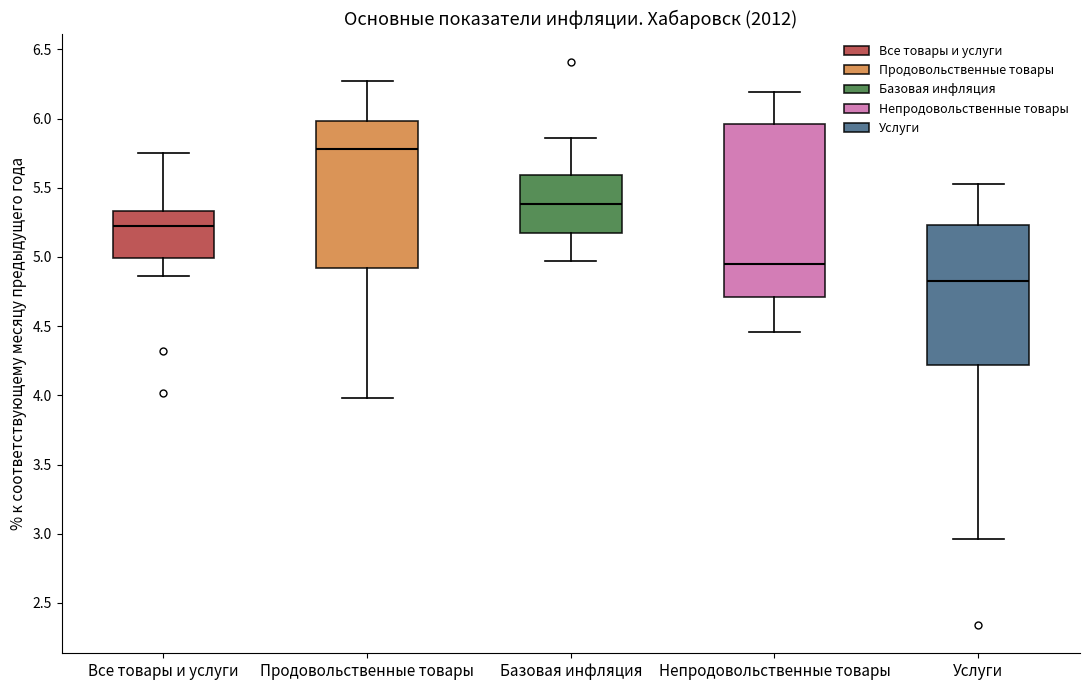

Reading left to right, transcribe this box plot: for each box, give where its median line is, the range the box spans, and where its two whiskers end, as read against the y-axis. The values are not printed on the chart, so give them approximately, as read against the axis.

Все товары и услуги: median 5.20, box 5.00 to 5.35, whiskers 4.85 to 5.75
Продовольственные товары: median 5.80, box 4.90 to 6.00, whiskers 4.00 to 6.25
Базовая инфляция: median 5.40, box 5.20 to 5.60, whiskers 4.95 to 5.85
Непродовольственные товары: median 4.95, box 4.70 to 5.95, whiskers 4.45 to 6.20
Услуги: median 4.85, box 4.20 to 5.25, whiskers 2.95 to 5.55